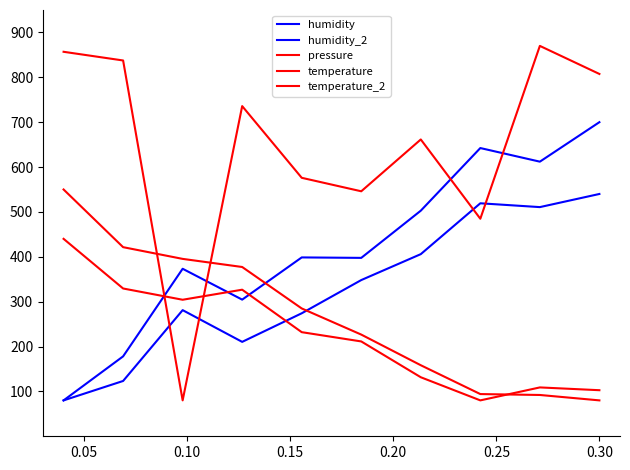

Reading left to right, extract all data points from this chart.

humidity: 80.0	178.1	373.3	304.5	398.6	397.6	502.8	642.3	612.0	700.0
humidity_2: 80.0	123.3	281.1	210.4	274.1	348.1	405.9	519.2	510.7	540.0
pressure: 856.9	837.5	80.0	735.8	576.0	546.0	661.5	484.8	870.0	807.5
temperature: 550.0	421.5	395.3	377.3	284.9	226.6	158.3	94.1	92.1	80.0
temperature_2: 440.0	329.4	304.3	326.7	232.0	211.4	131.5	80.0	108.9	102.7